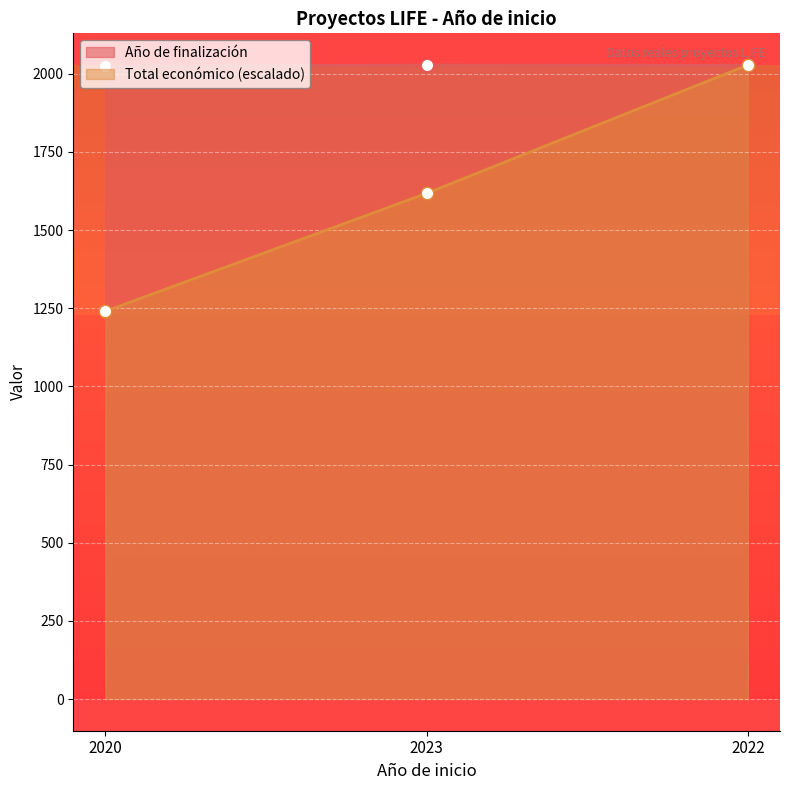

Which series reaches the maximum Y coordinate?

Año de finalización